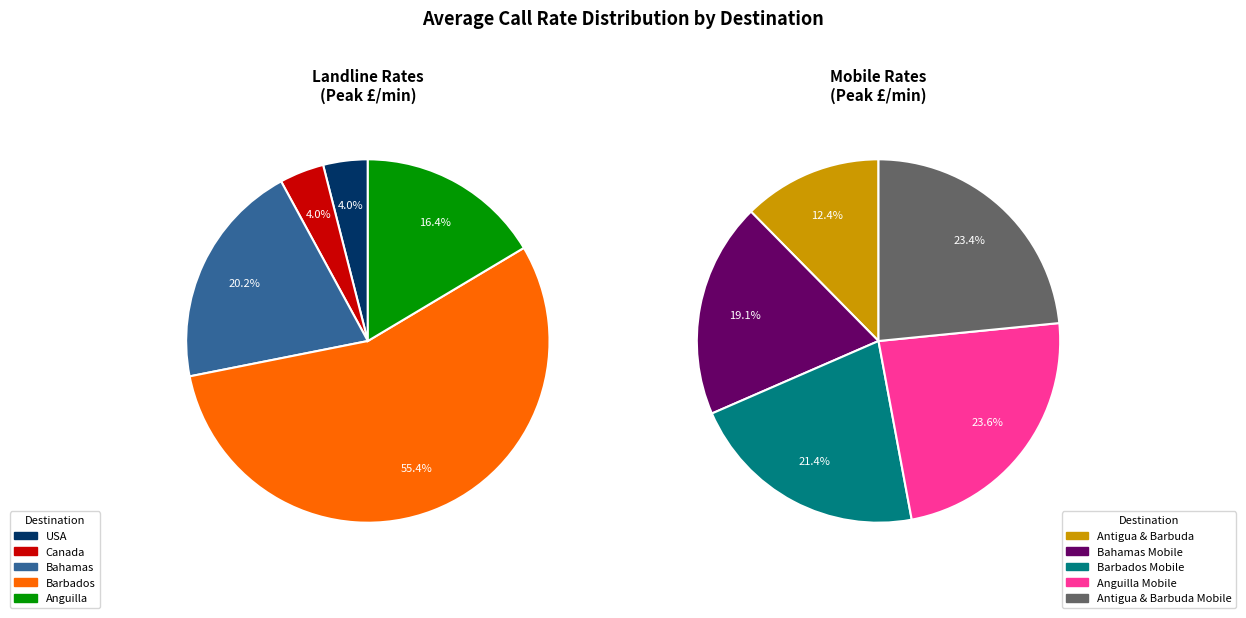

Count the number of slices in the pie.

10